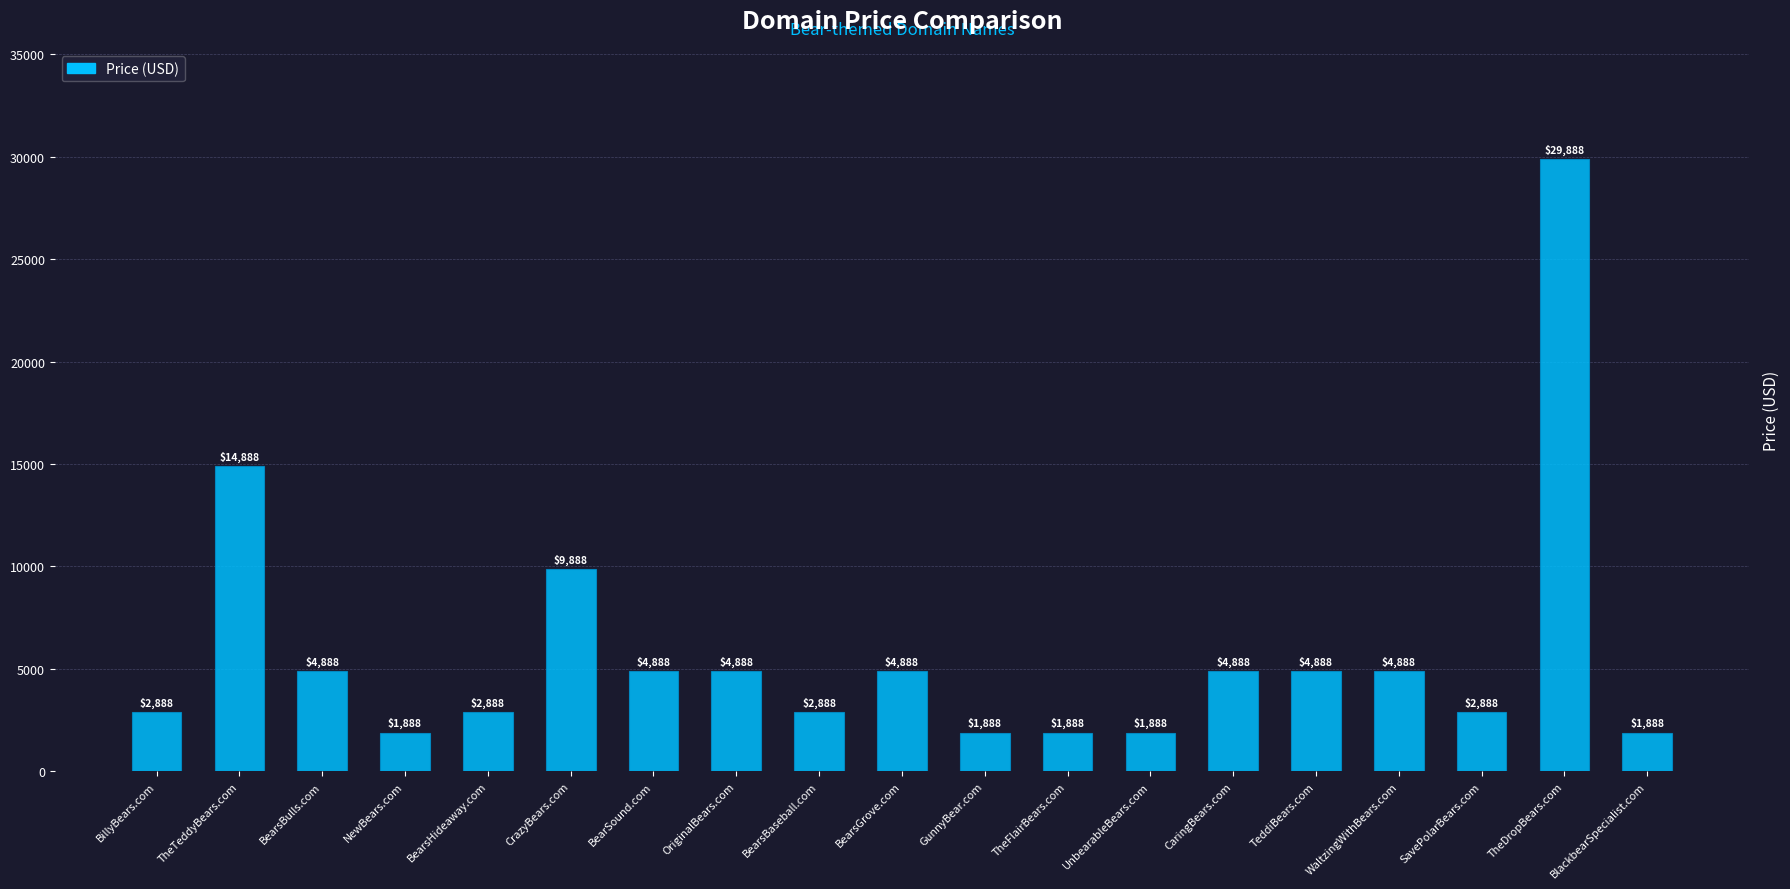

True or false: the data shows 8788 at BearsBulls.com.

False